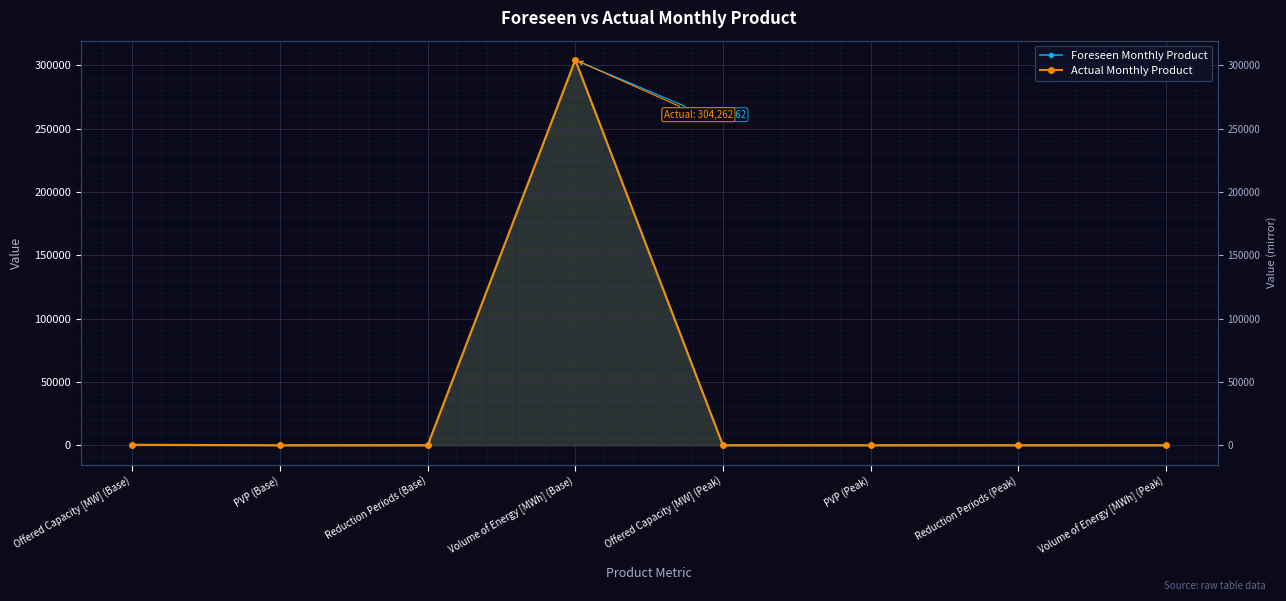

How many interior local peaks does the Foreseen Monthly Product series have?

1